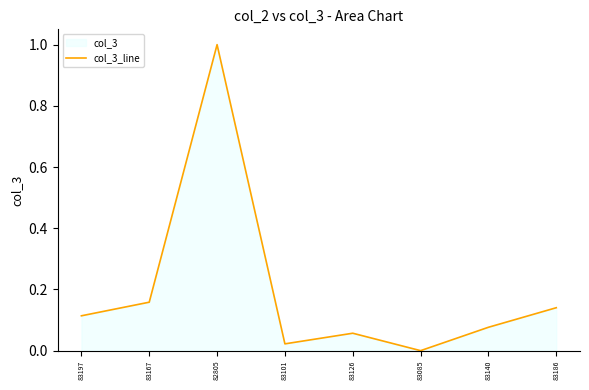

Reading right to left, what are all the values shown in this chart?

83186=0.1	83140=0.1	83085=0.0	83126=0.1	83101=0.0	82805=1.0	83167=0.2	83197=0.1